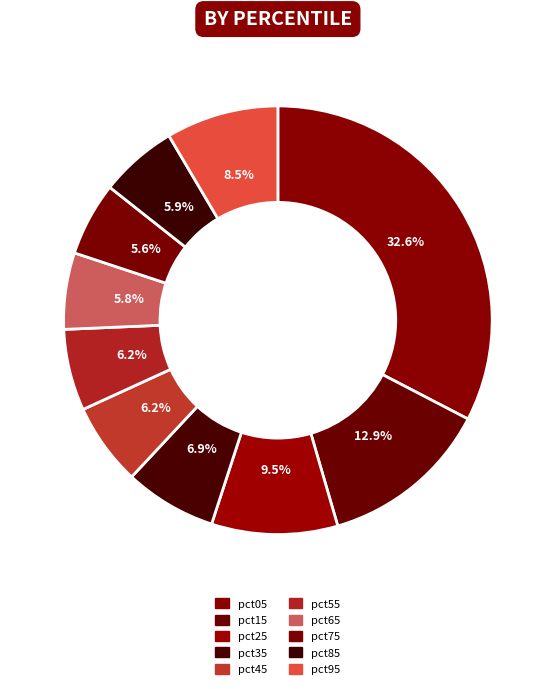

True or false: pct05 accounts for 47% of the total.

False